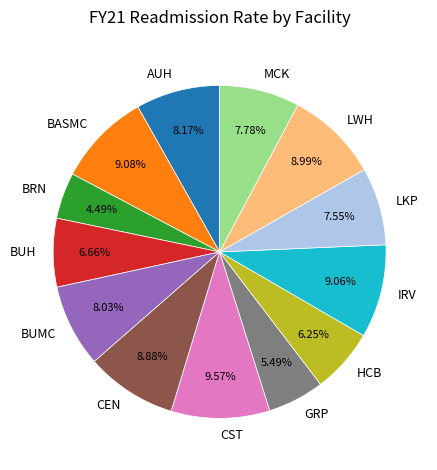

The BRN slice represents 16% of the pie. True or false?

False